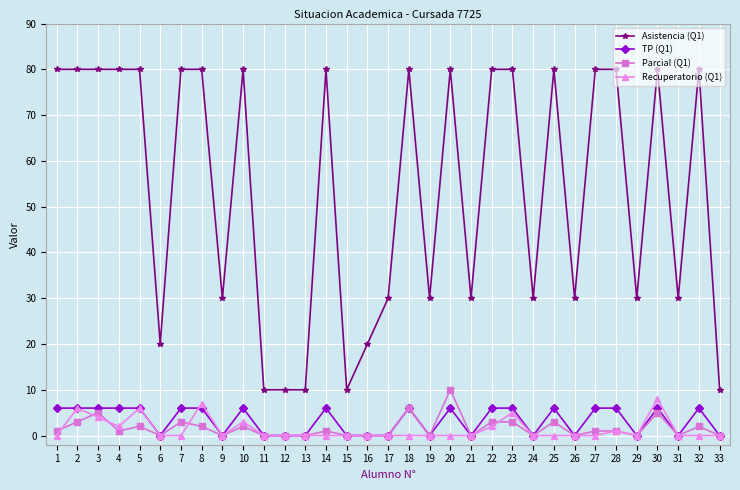

Is it true that Asistencia (Q1) equals 80 at 18?

True